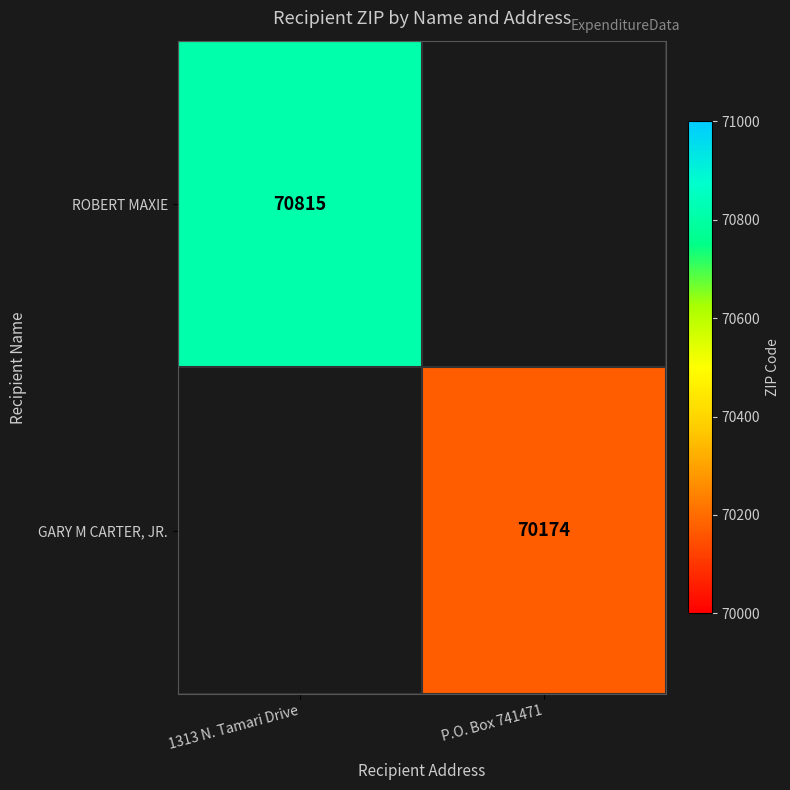

True or false: ROBERT MAXIE has a value of 70815 at 1313 N. Tamari Drive.

True